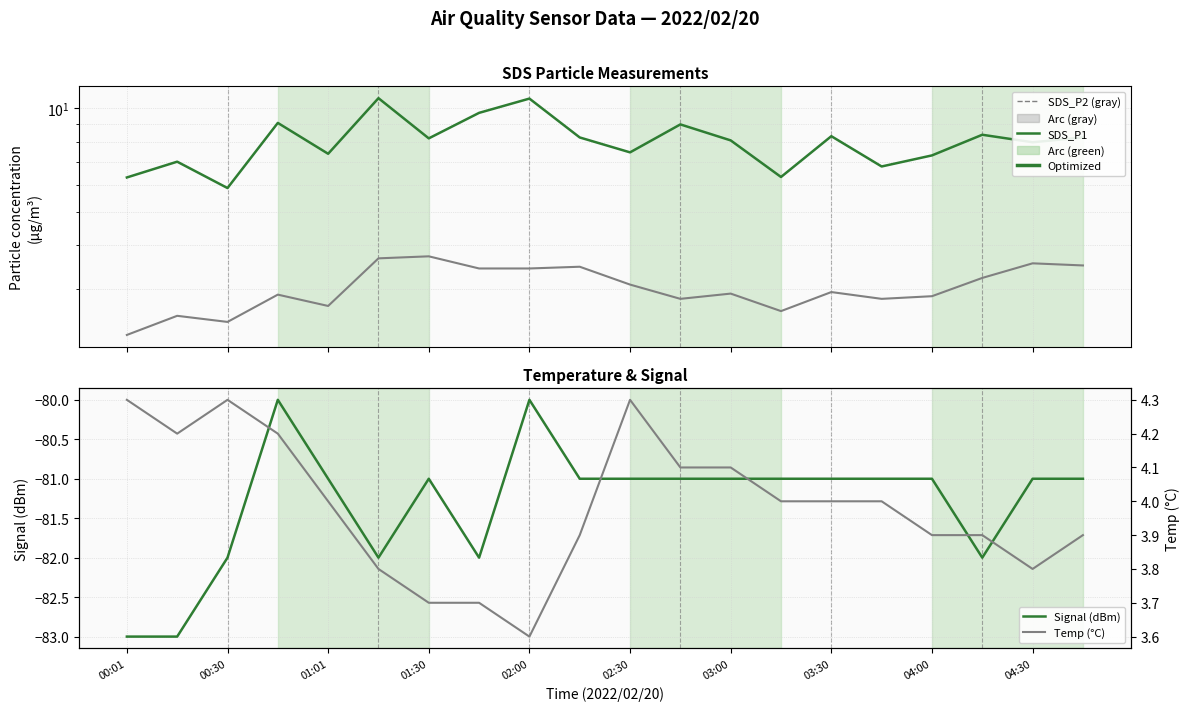

The Temp (°C) series shows 3.9 at 17. True or false?

True